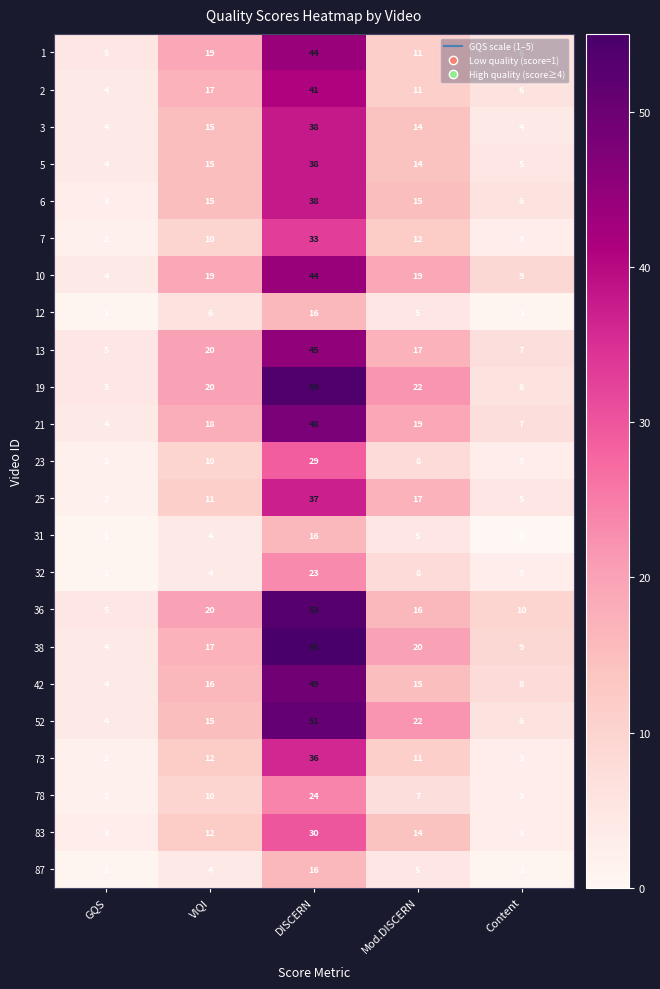

What is the sum of the 23 values at DISCERN and GQS?

31